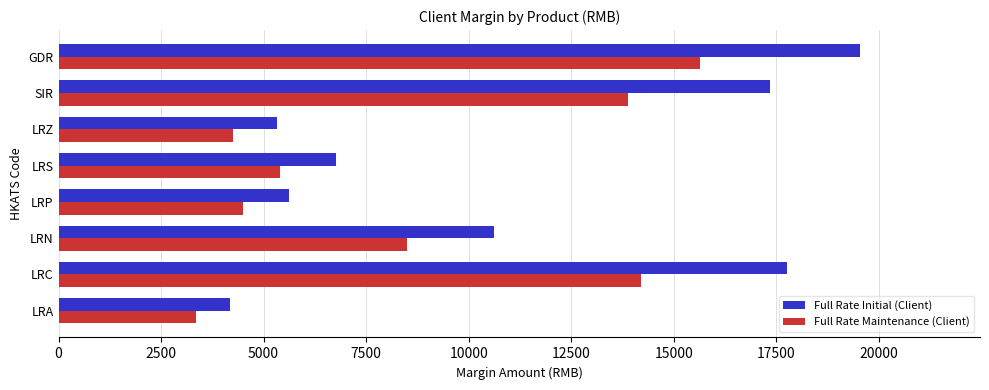

Which category has the highest value in the Full Rate Maintenance (Client) series?

GDR